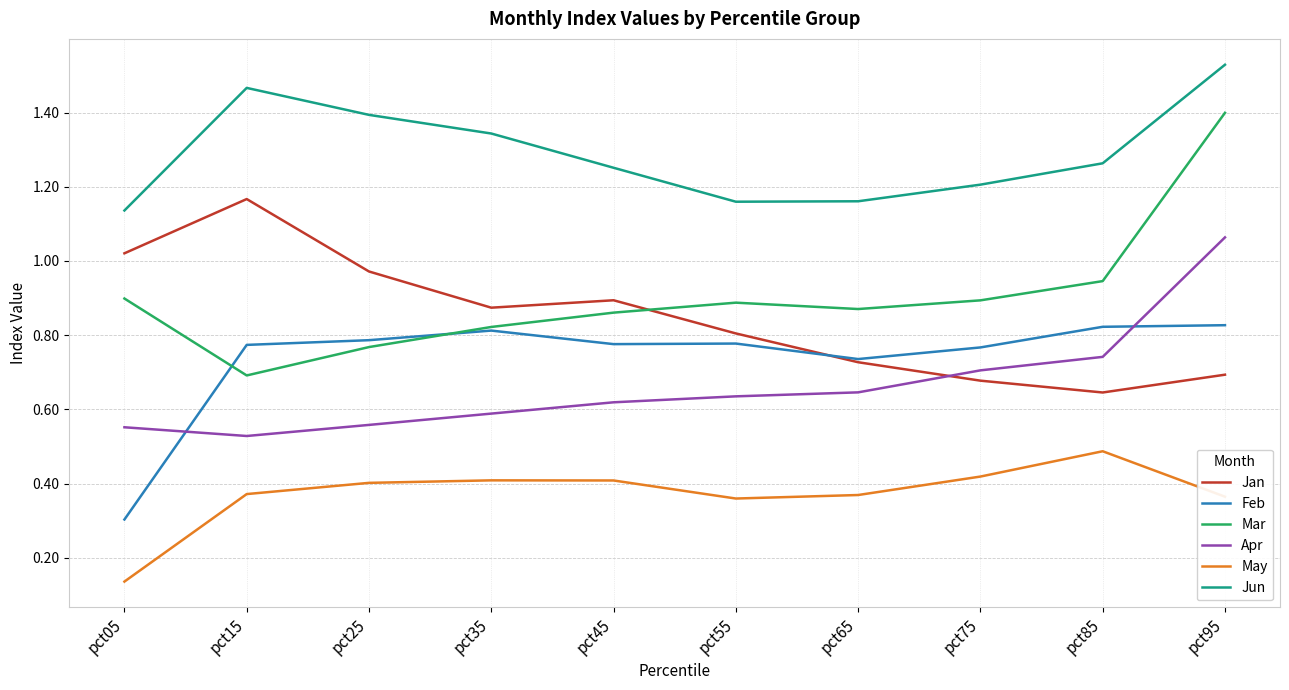

True or false: Apr has more than 2 interior local peaks.

False